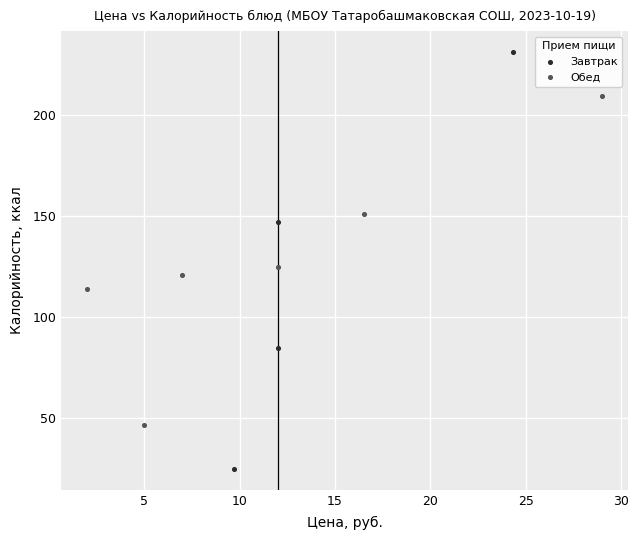

Which series has the largest Y range (max minus min)?

Завтрак